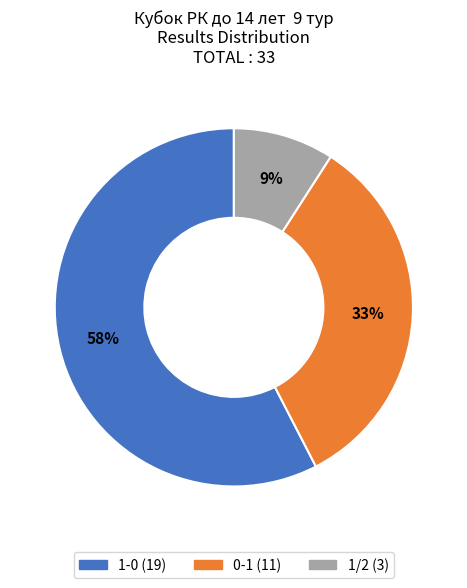

Count the number of slices in the pie.

3